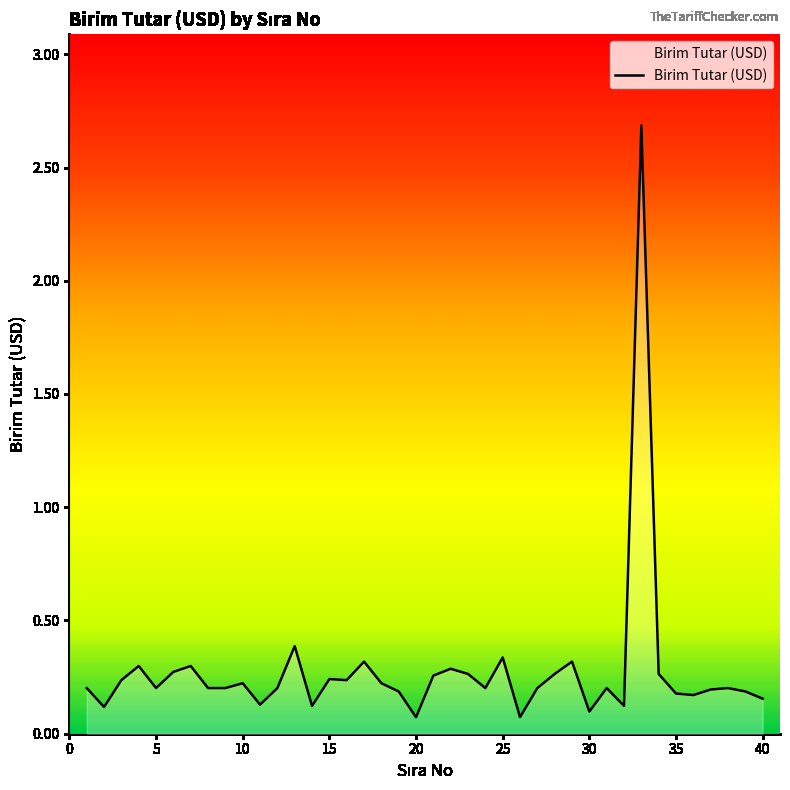

What is the maximum value shown in the chart?

2.7